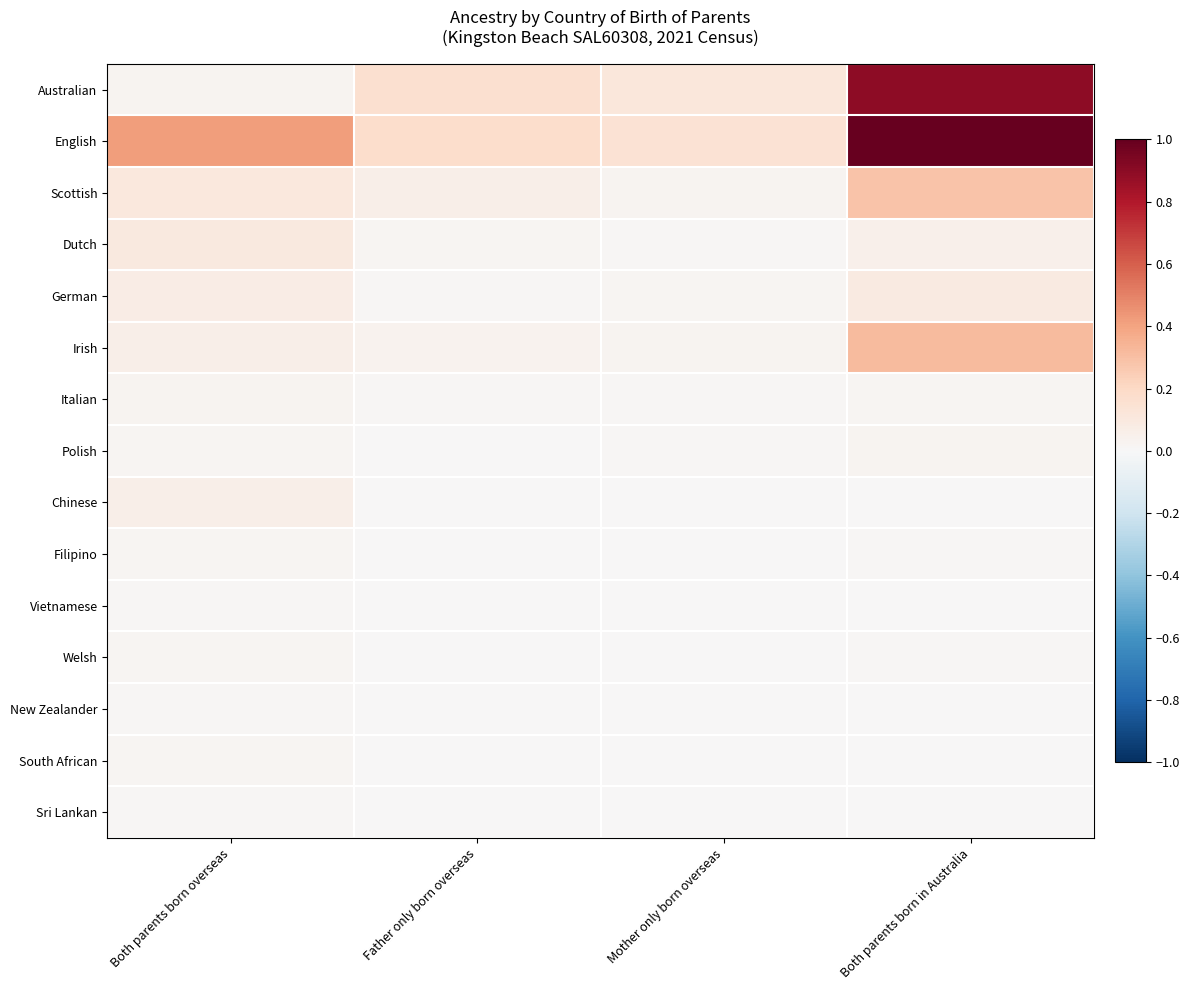

Reading right to left, list all the values displayed in this chart.

Australian: Both parents born in Australia=0.9	Mother only born overseas=0.1	Father only born overseas=0.2	Both parents born overseas=0.0
English: Both parents born in Australia=1.0	Mother only born overseas=0.1	Father only born overseas=0.2	Both parents born overseas=0.4
Scottish: Both parents born in Australia=0.3	Mother only born overseas=0.0	Father only born overseas=0.1	Both parents born overseas=0.1
Dutch: Both parents born in Australia=0.0	Mother only born overseas=0.0	Father only born overseas=0.0	Both parents born overseas=0.1
German: Both parents born in Australia=0.1	Mother only born overseas=0.0	Father only born overseas=0.0	Both parents born overseas=0.1
Irish: Both parents born in Australia=0.3	Mother only born overseas=0.0	Father only born overseas=0.0	Both parents born overseas=0.1
Italian: Both parents born in Australia=0.0	Mother only born overseas=0.0	Father only born overseas=0.0	Both parents born overseas=0.0
Polish: Both parents born in Australia=0.0	Mother only born overseas=0.0	Father only born overseas=0.0	Both parents born overseas=0.0
Chinese: Both parents born in Australia=0.0	Mother only born overseas=0.0	Father only born overseas=0.0	Both parents born overseas=0.1
Filipino: Both parents born in Australia=0.0	Mother only born overseas=0.0	Father only born overseas=0.0	Both parents born overseas=0.0
Vietnamese: Both parents born in Australia=0.0	Mother only born overseas=0.0	Father only born overseas=0.0	Both parents born overseas=0.0
Welsh: Both parents born in Australia=0.0	Mother only born overseas=0.0	Father only born overseas=0.0	Both parents born overseas=0.0
New Zealander: Both parents born in Australia=0.0	Mother only born overseas=0.0	Father only born overseas=0.0	Both parents born overseas=0.0
South African: Both parents born in Australia=0.0	Mother only born overseas=0.0	Father only born overseas=0.0	Both parents born overseas=0.0
Sri Lankan: Both parents born in Australia=0.0	Mother only born overseas=0.0	Father only born overseas=0.0	Both parents born overseas=0.0